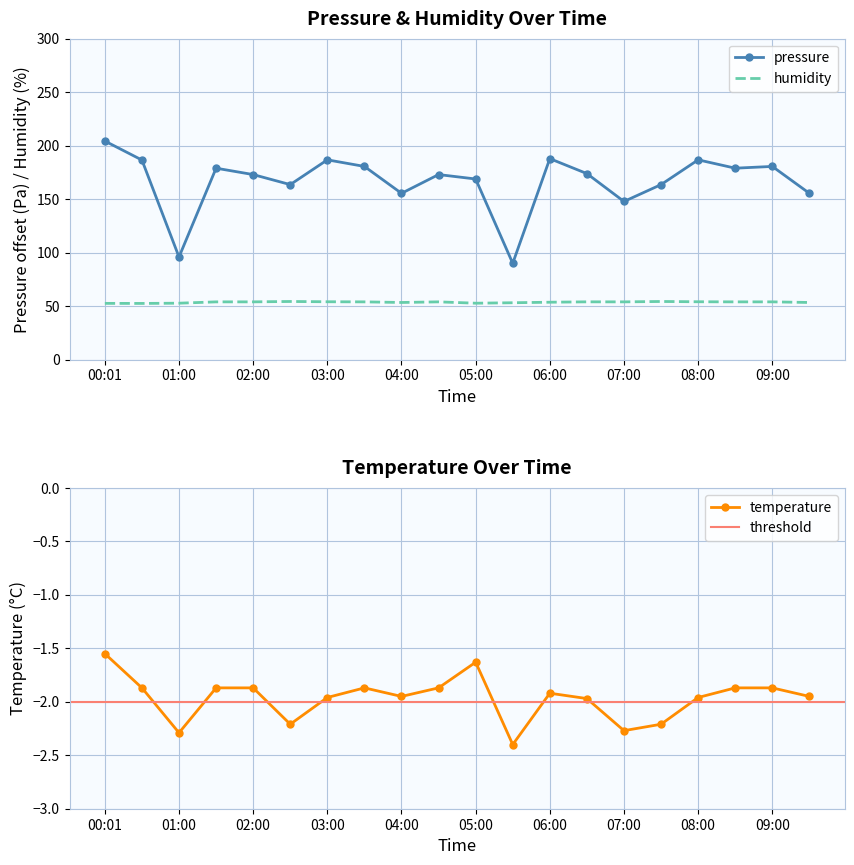

Which series has the largest total across all categories?

pressure